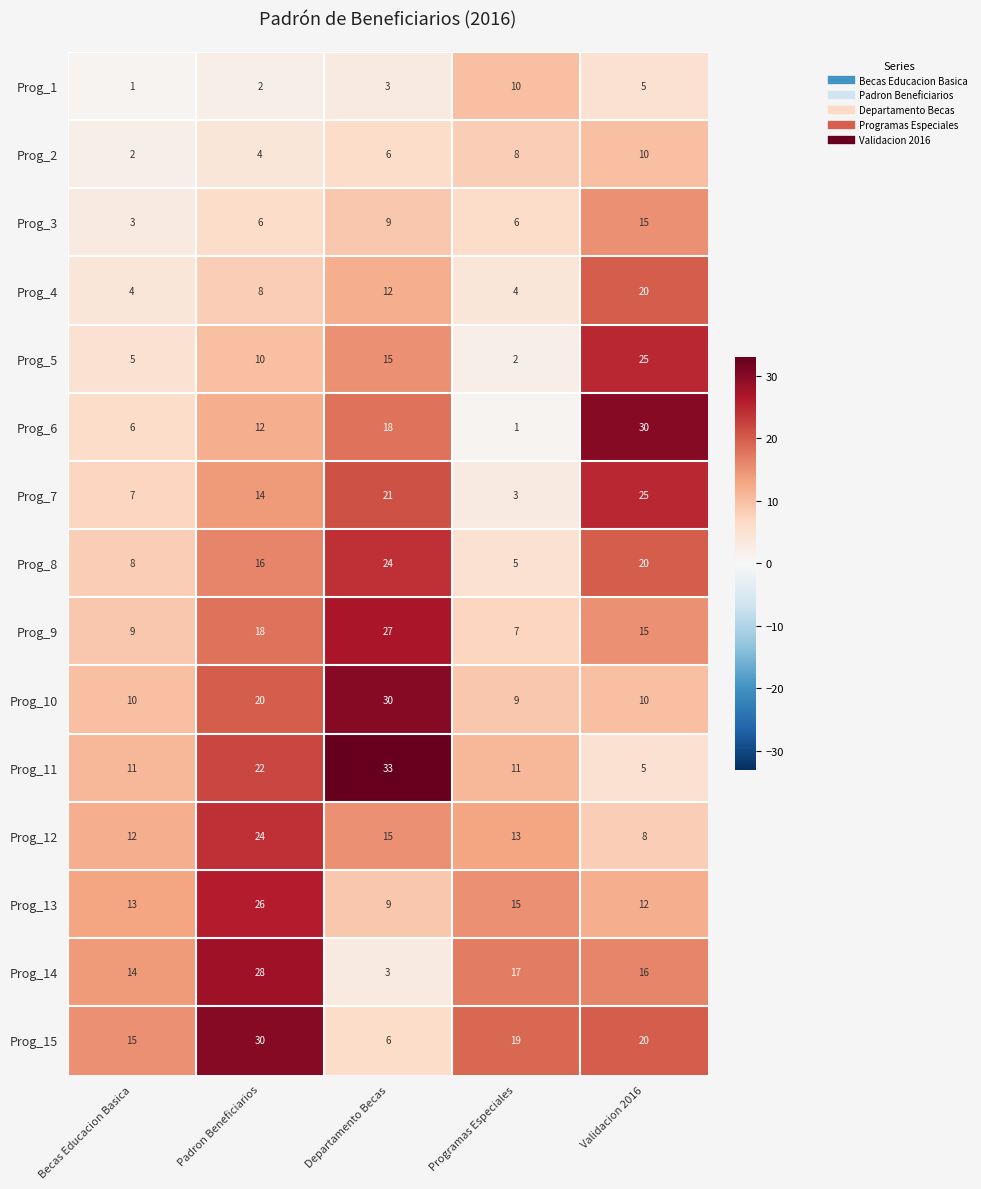

What is the total value across all series at Departamento Becas?

231